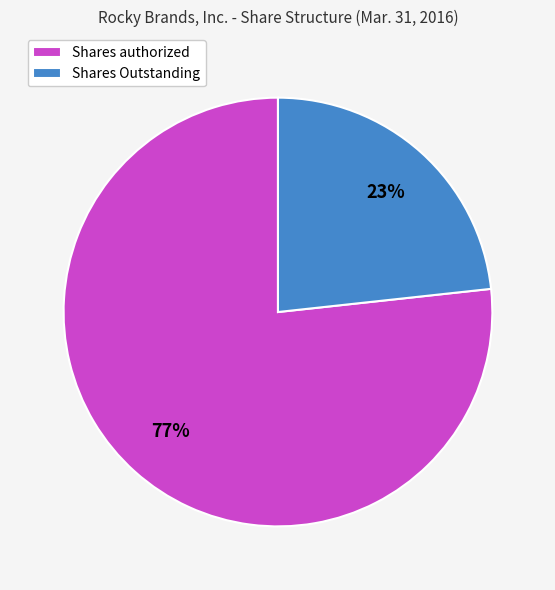

To the nearest percent, what is the combined percentage of Shares Outstanding and Shares authorized?

100%